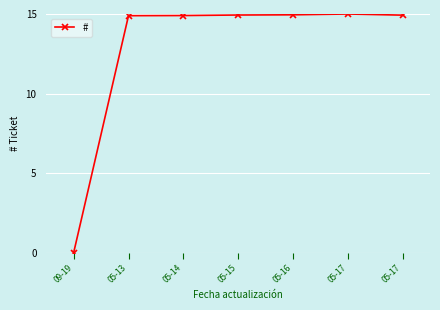

What is the maximum value shown in the chart?

15.0